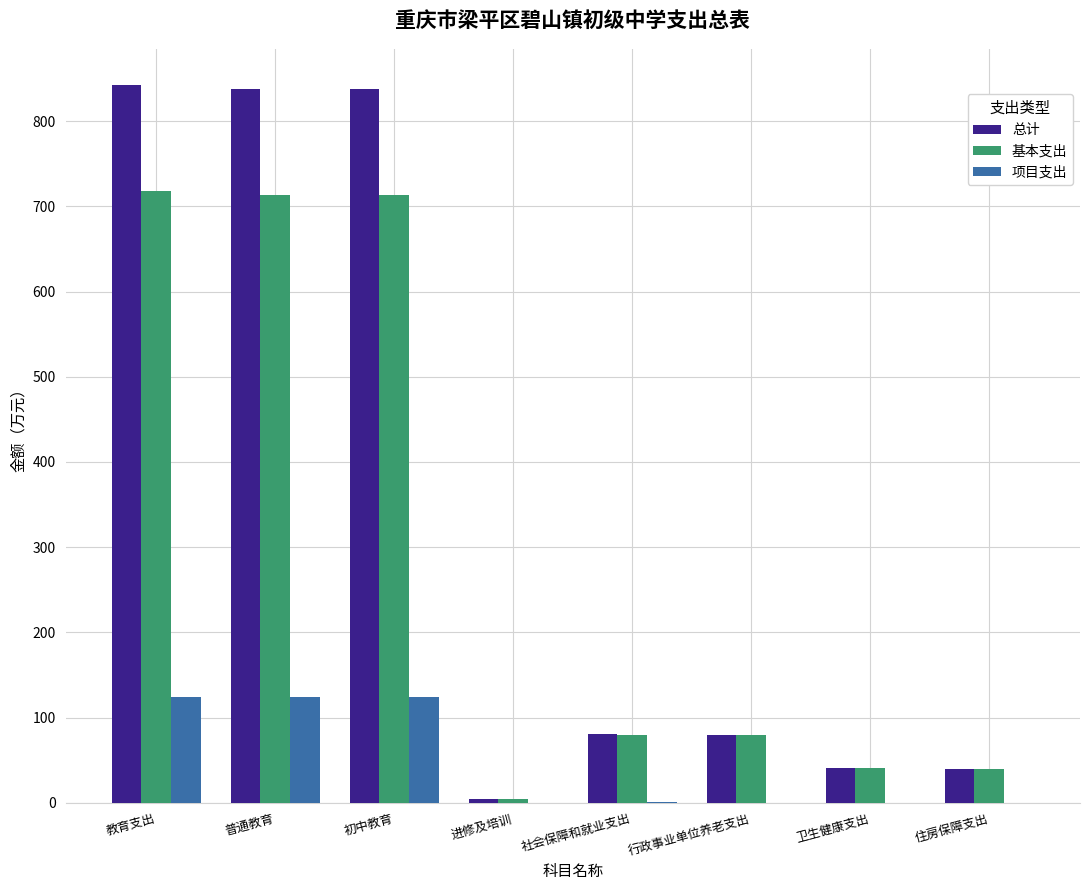

The value of 基本支出 at 卫生健康支出 is 40.4. True or false?

True